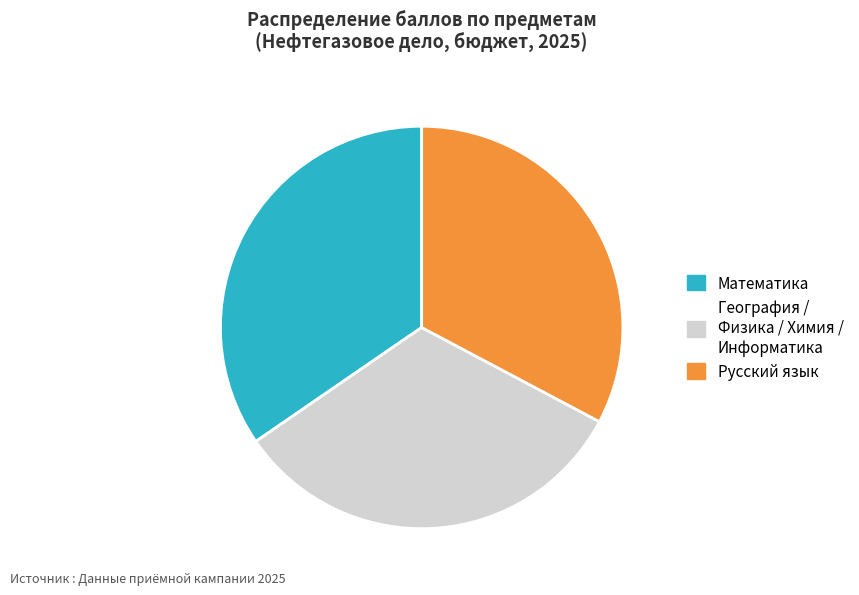

The Русский язык slice represents 20% of the pie. True or false?

False